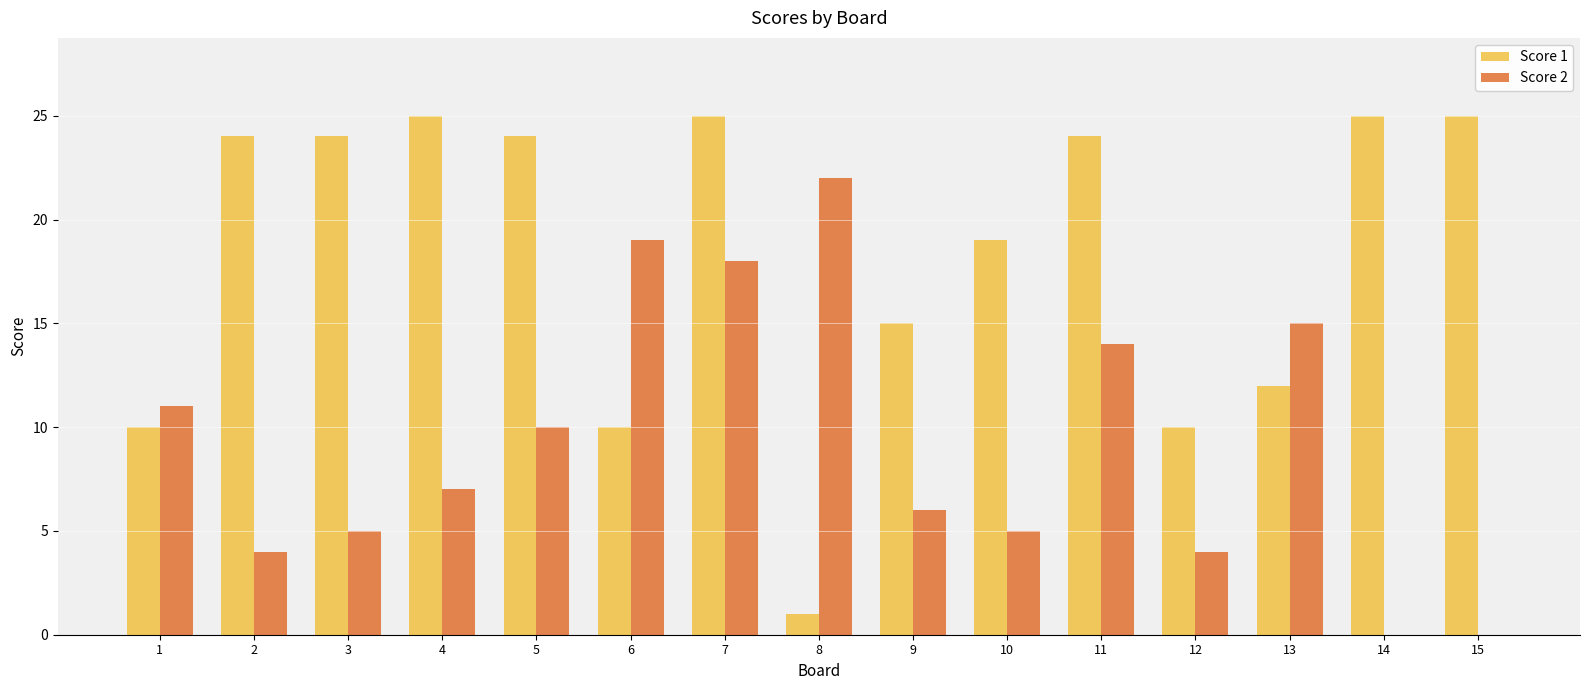

Is the value of Score 2 at 1 greater than the value of Score 1 at 7?

No